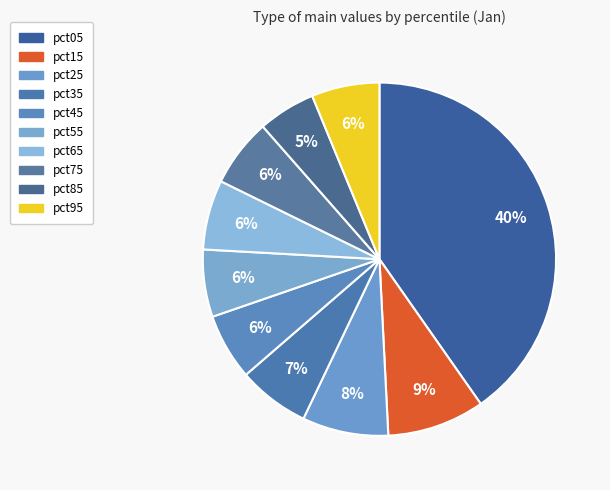

What percentage is the pct05 slice, to the nearest percent?

40%